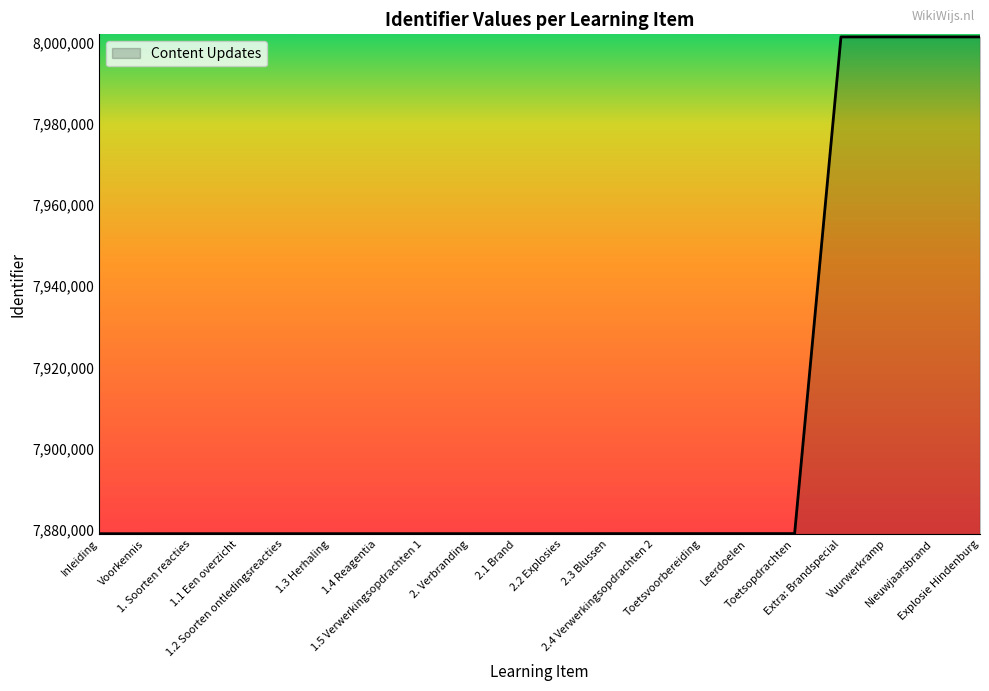

What is the smallest value displayed?

7879095